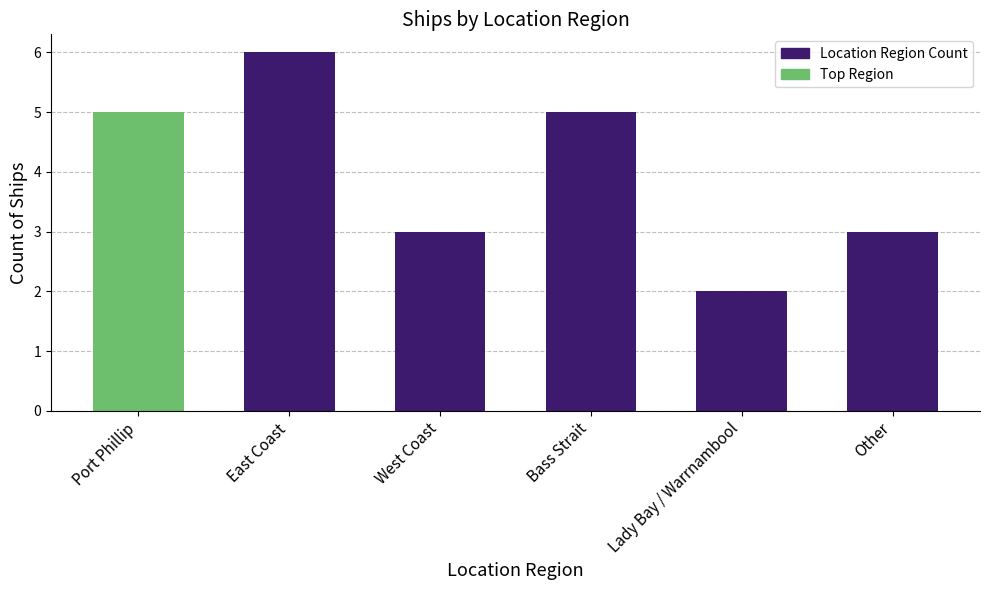

What is the approximate value at West Coast?

3